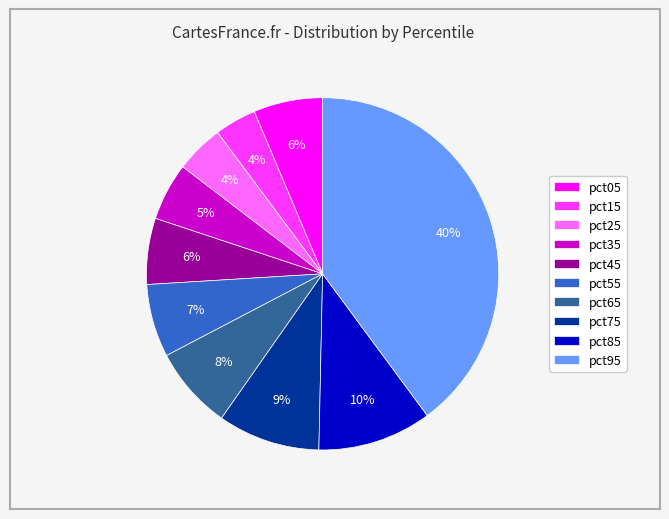

Do pct95 and pct55 together represent more than half of the pie?

No